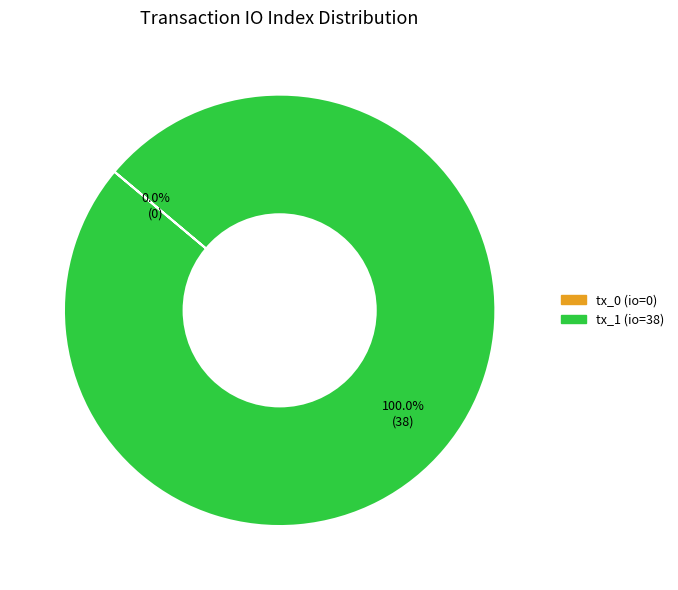

Rank the categories by value from highest to lowest.

tx_1 (io=38), tx_0 (io=0)